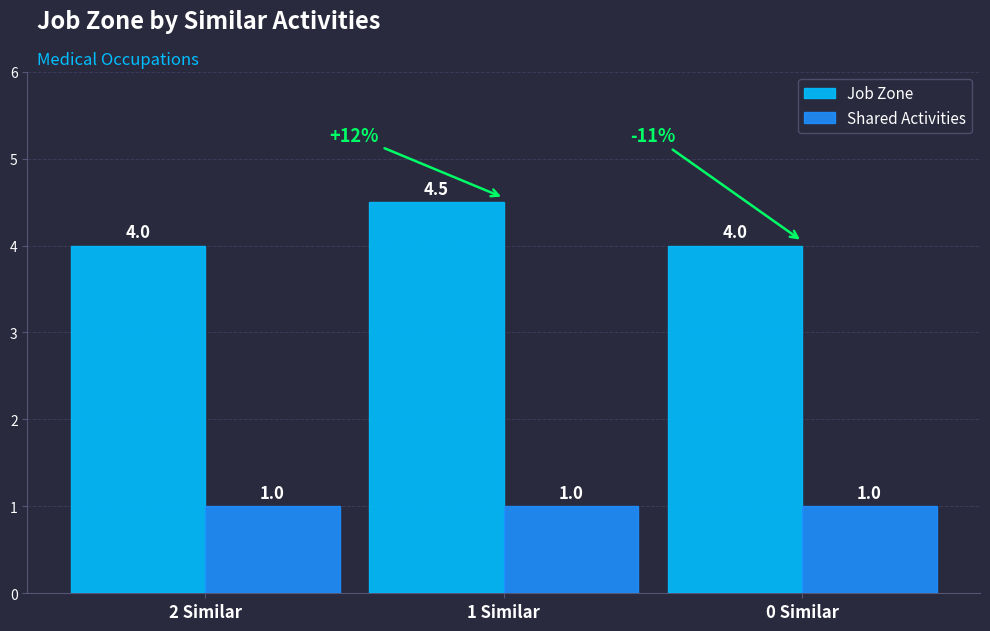

What is the spread (max minus min) of values at 2 Similar?

3.0